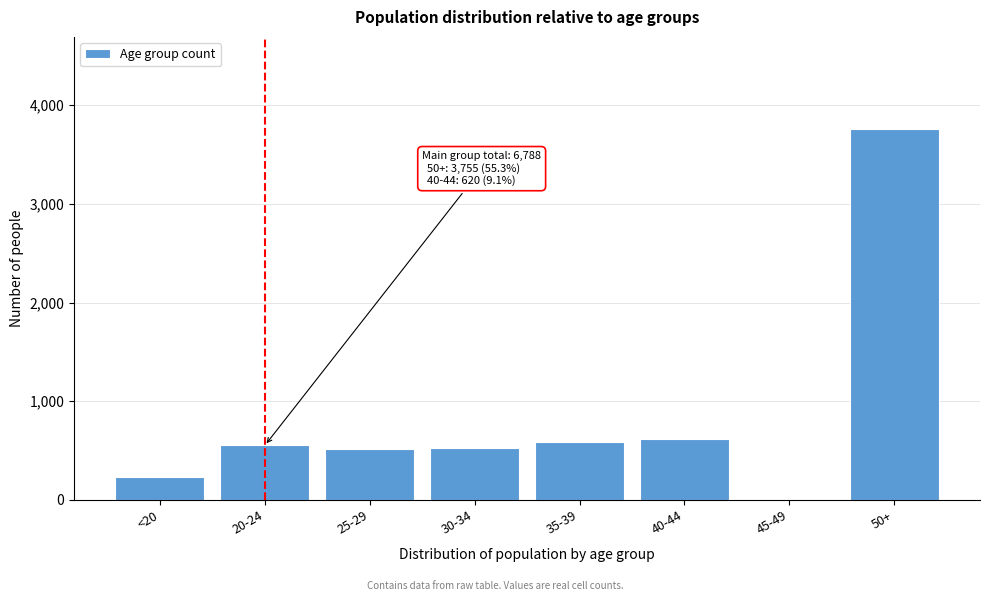

What is the change in value from <20 to 25-29?

+282